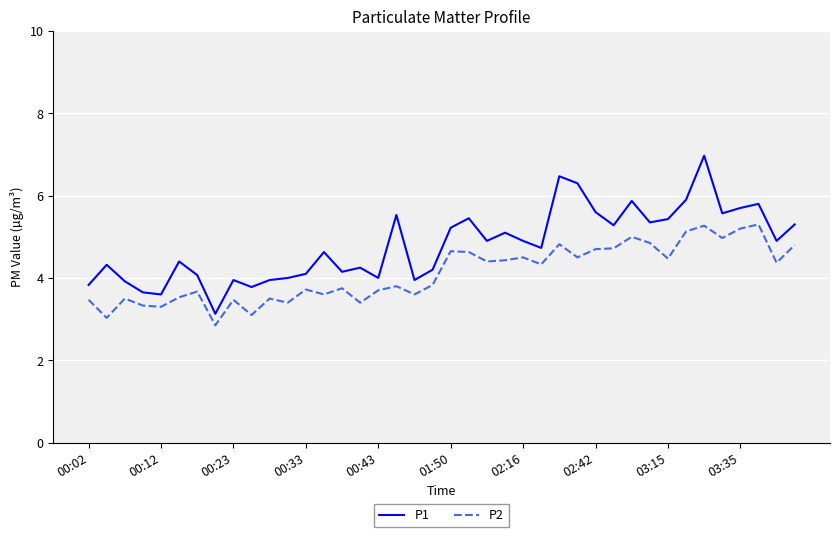

Which series has the largest total across all categories?

P1